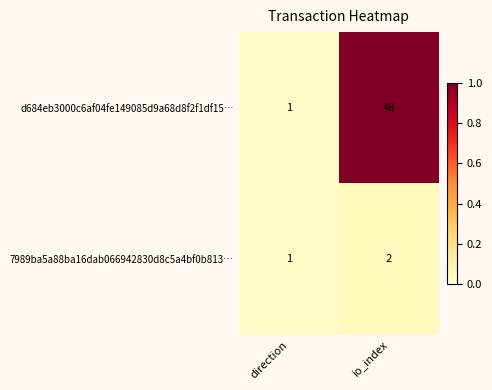

True or false: 7989ba5a88ba16dab066942830d8c5a4bf0b813… has a value of 1 at io_index.

False